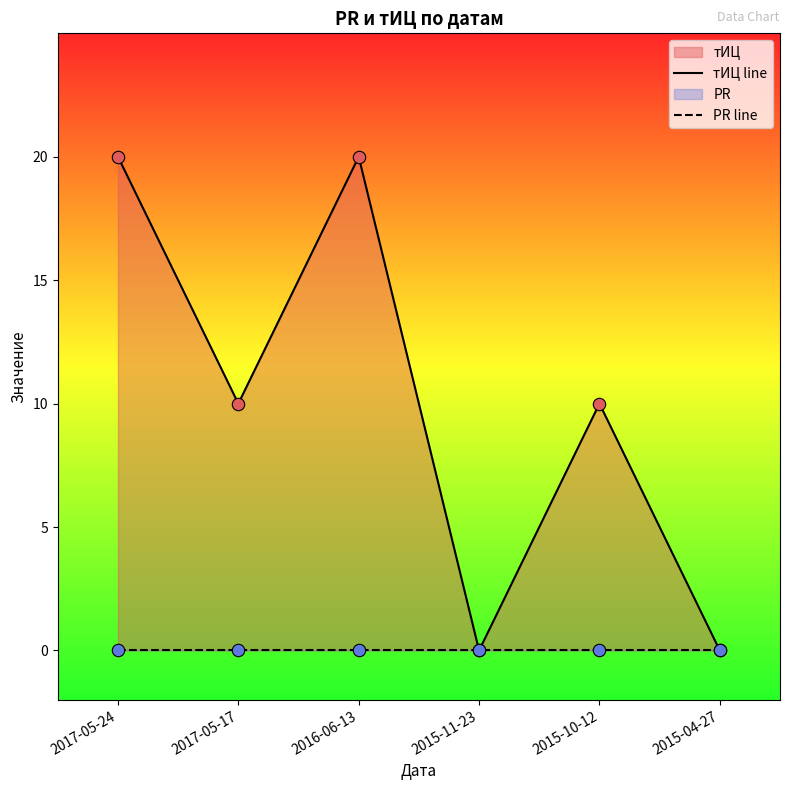

Is the value of PR line at 2017-05-17 greater than the value of тИЦ line at 2017-05-17?

No